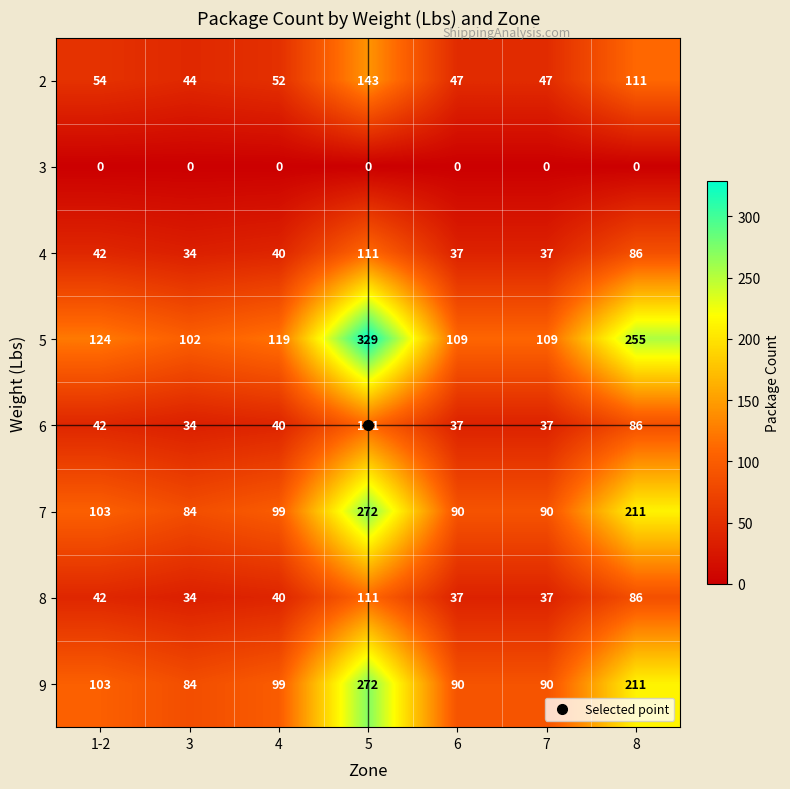

Which series changed the most between 3 and 5?

5